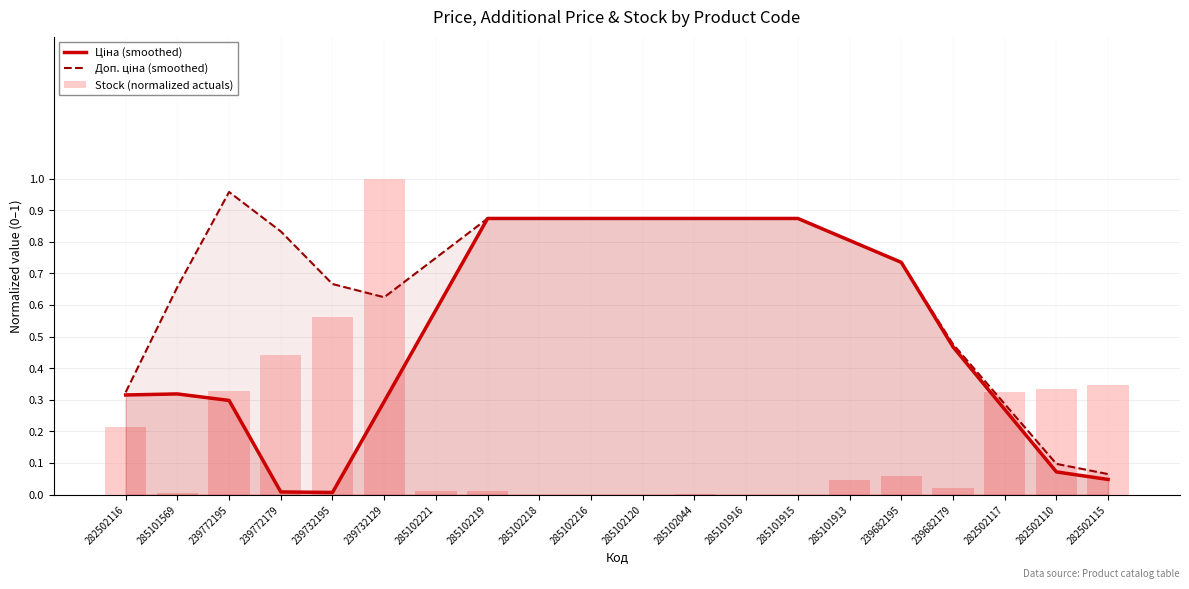

Reading left to right, extract all data points from this chart.

Ціна (smoothed): 282502116=0.3	285101569=0.3	239772195=0.3	239772179=0.0	239732195=0.0	239732129=0.3	285102221=0.6	285102219=0.9	285102218=0.9	285102216=0.9	285102120=0.9	285102044=0.9	285101916=0.9	285101915=0.9	285101913=0.8	239682195=0.7	239682179=0.5	282502117=0.3	282502110=0.1	282502115=0.0
Доп. ціна (smoothed): 282502116=0.3	285101569=0.7	239772195=1.0	239772179=0.8	239732195=0.7	239732129=0.6	285102221=0.7	285102219=0.9	285102218=0.9	285102216=0.9	285102120=0.9	285102044=0.9	285101916=0.9	285101915=0.9	285101913=0.8	239682195=0.7	239682179=0.5	282502117=0.3	282502110=0.1	282502115=0.1
Stock (normalized actuals): 282502116=0.2	285101569=0.0	239772195=0.3	239772179=0.4	239732195=0.6	239732129=1.0	285102221=0.0	285102219=0.0	285102218=0.0	285102216=0.0	285102120=0.0	285102044=0.0	285101916=0.0	285101915=0.0	285101913=0.0	239682195=0.1	239682179=0.0	282502117=0.3	282502110=0.3	282502115=0.3